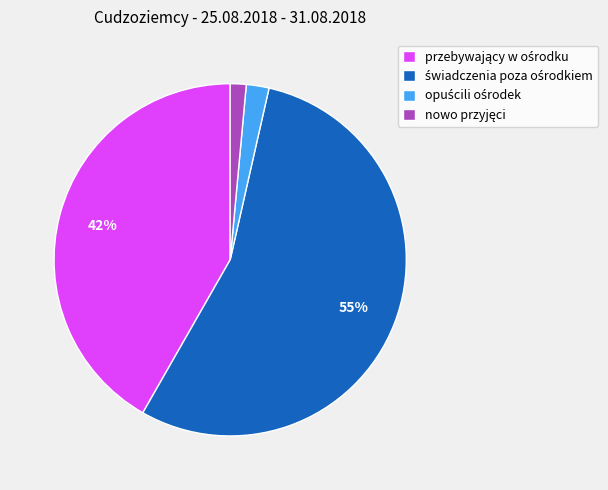

To the nearest percent, what is the average slice percentage?

25%